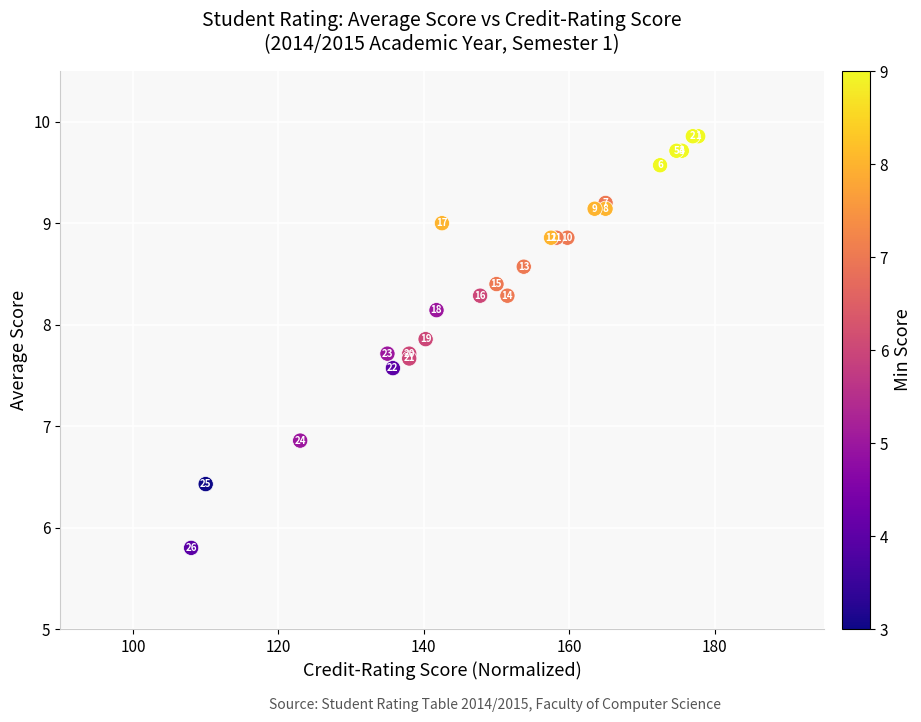

What Y value in the scatter plot is closest to 7?

6.9